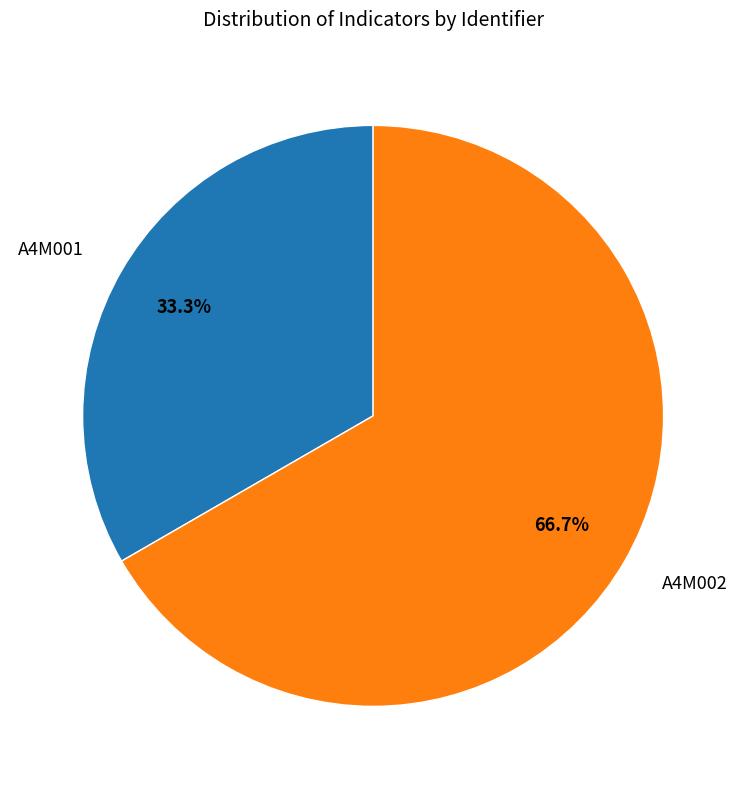

Which slice is the largest?

A4M002